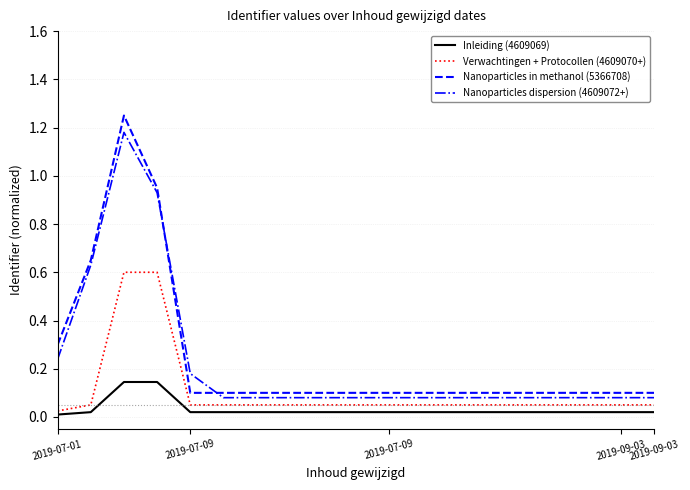

True or false: Nanoparticles dispersion (4609072+) and Inleiding (4609069) intersect in this chart.

False